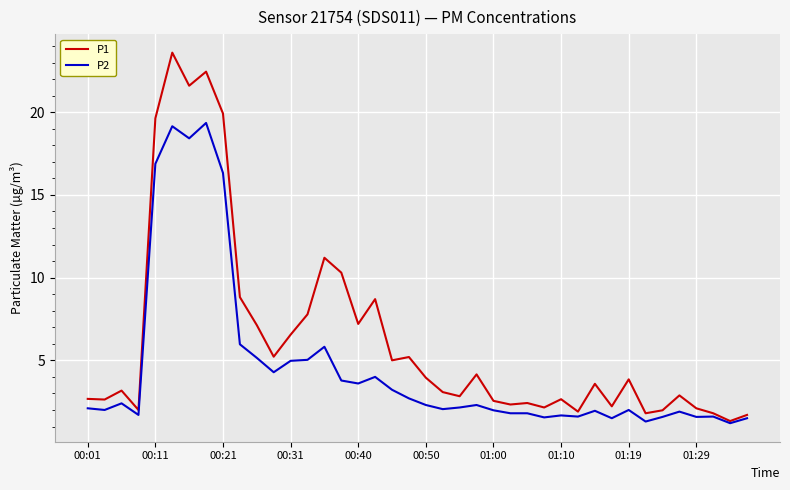

Which series has the largest range (max minus min)?

P1